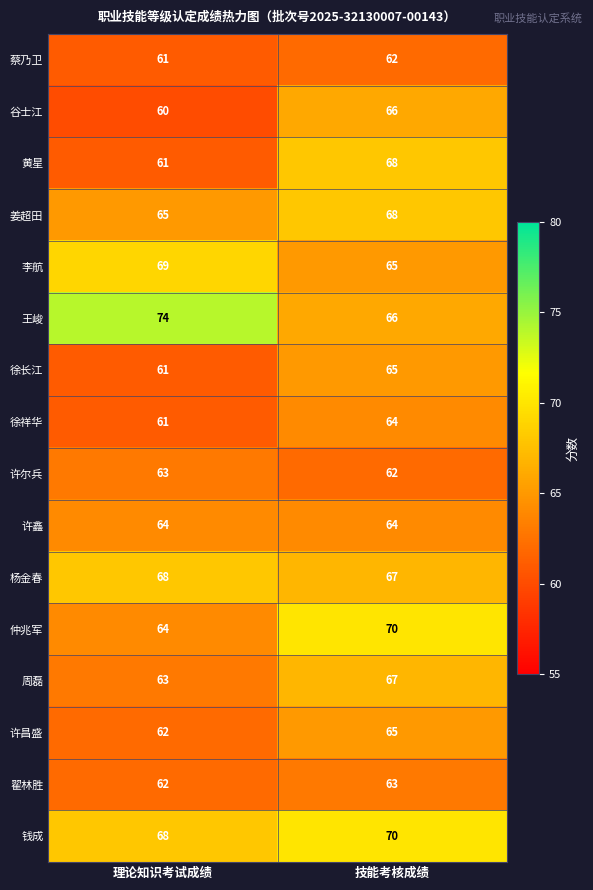

Is the value of 许鑫 at 技能考核成绩 greater than the value of 许尔兵 at 技能考核成绩?

Yes